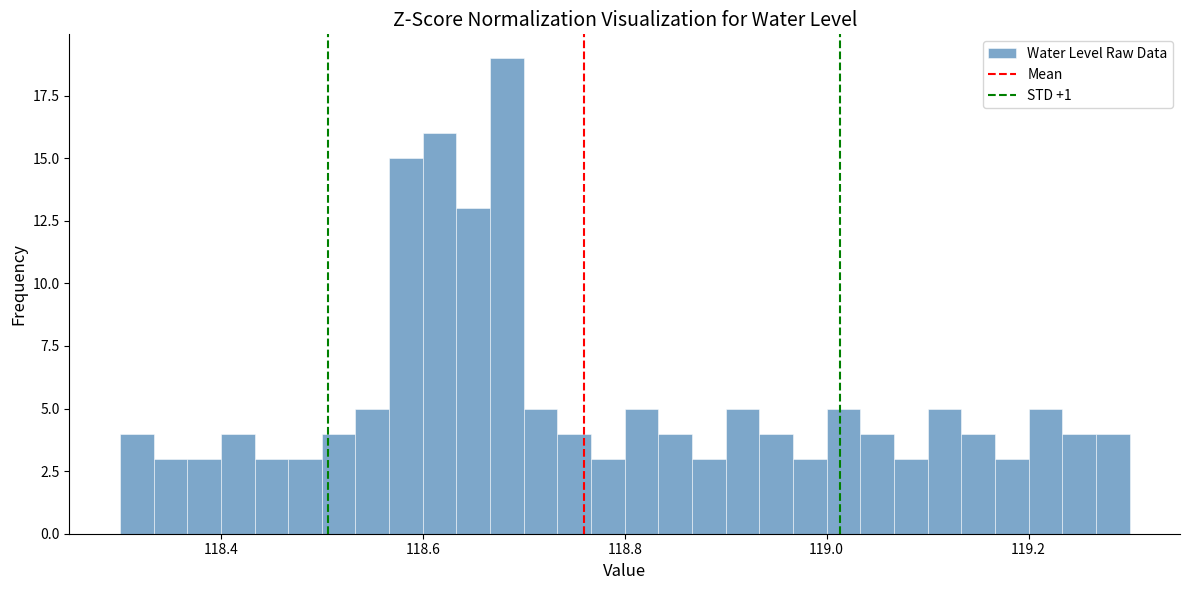

Read against the x-axis, roughly where is the centre of the tallest bar?

118.68